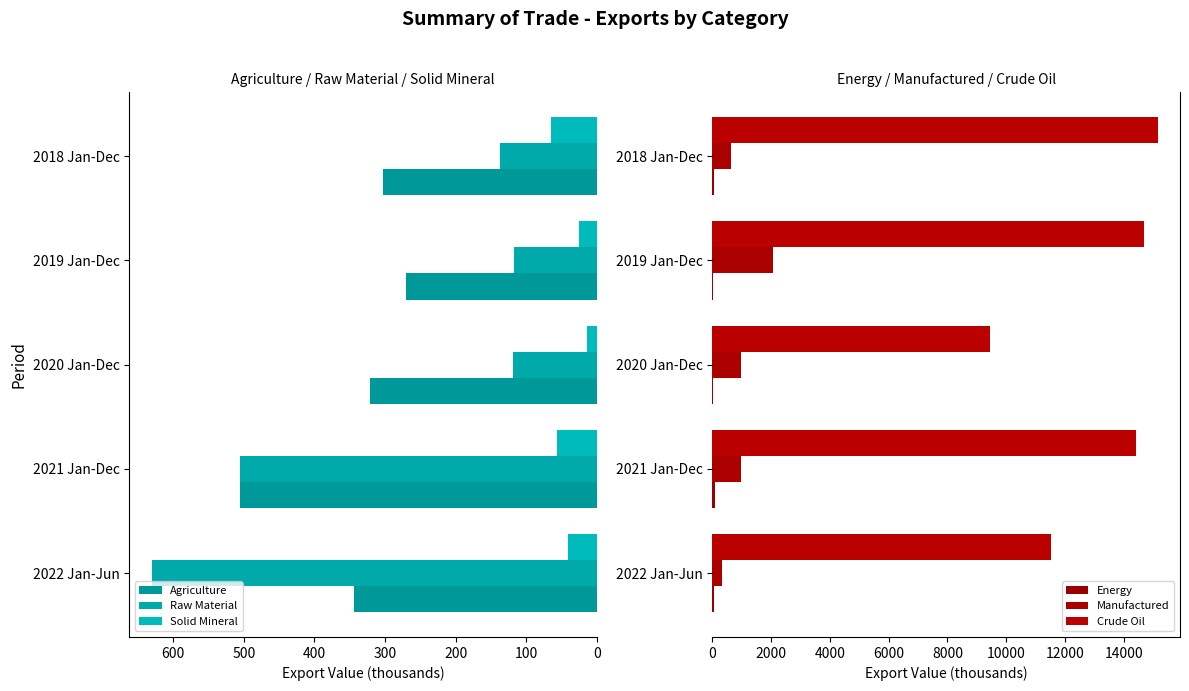

Which series has the widest spread of values?

Crude Oil